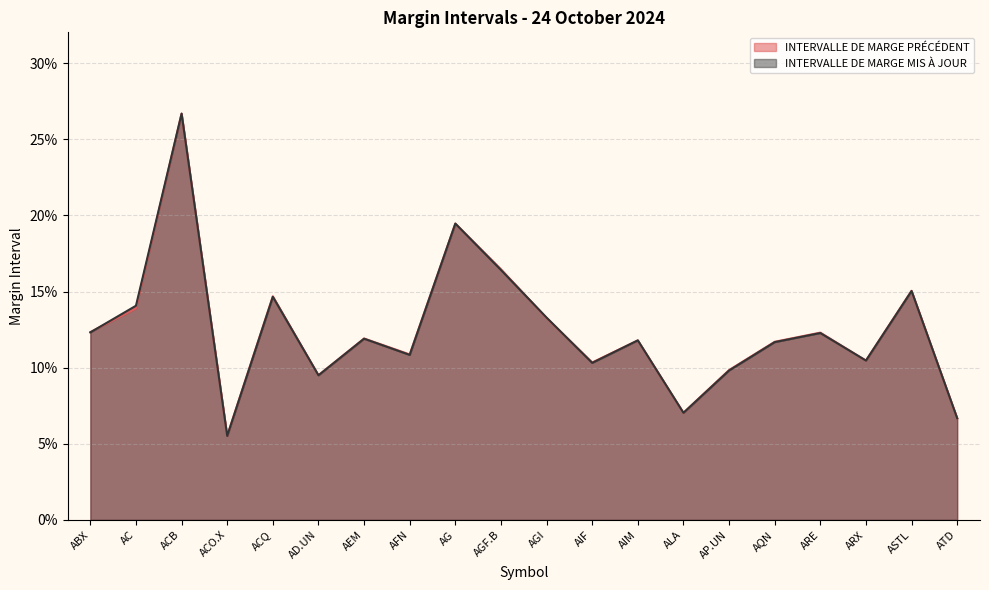

What is the difference between the INTERVALLE DE MARGE PRÉCÉDENT values at ACO.X and AG?

0.1